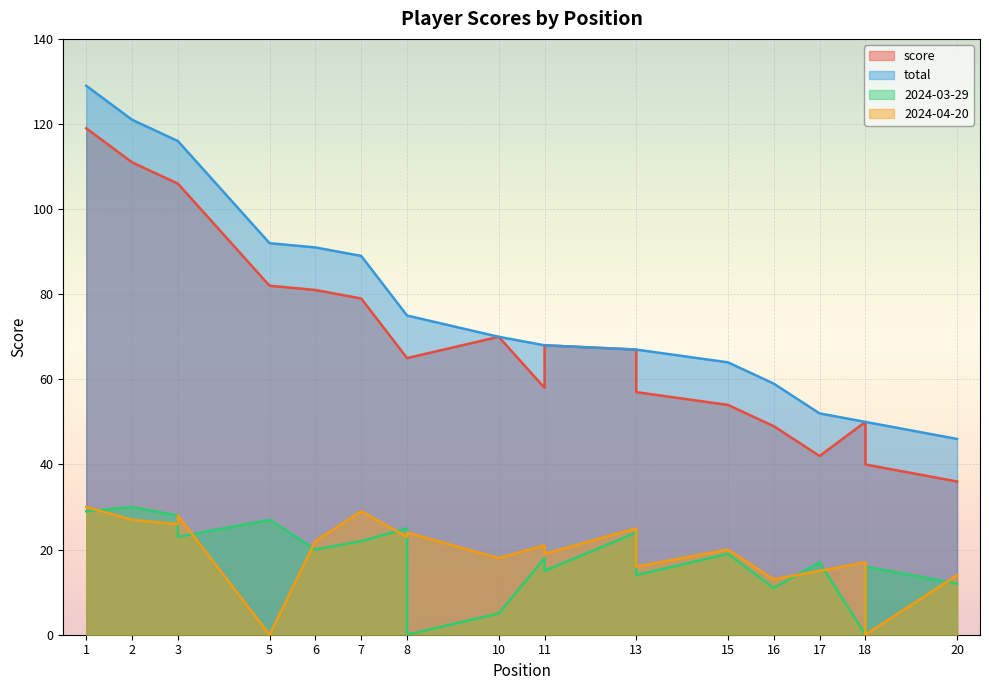

Reading left to right, what are all the values shown in this chart?

score: 119	111	106	106	82	81	79	65	65	70	58	68	67	57	54	49	42	50	40	36
total: 129	121	116	116	92	91	89	75	75	70	68	68	67	67	64	59	52	50	50	46
2024-03-29: 29	30	28	23	27	20	22	25	0	5	18	15	24	14	19	11	17	0	16	12
2024-04-20: 30	27	26	28	0	22	29	23	24	18	21	19	25	16	20	13	15	17	0	14